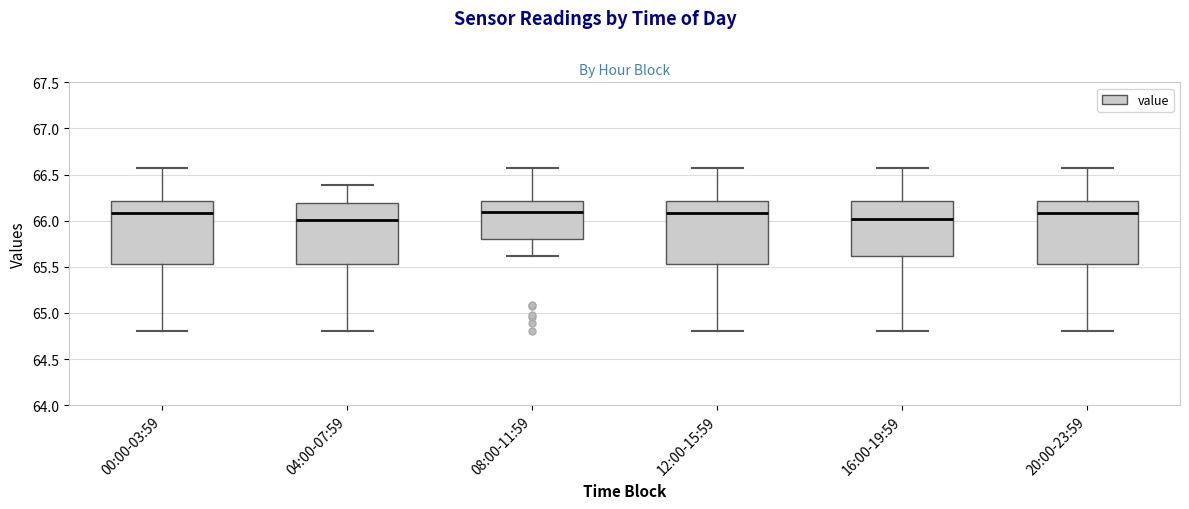

Reading left to right, transcribe this box plot: for each box, give where its median line is, the range the box spans, and where its two whiskers end, as read against the y-axis. The values are not printed on the chart, so give them approximately, as read against the axis.

00:00-03:59: median 66.10, box 65.55 to 66.20, whiskers 64.80 to 66.55
04:00-07:59: median 66.00, box 65.55 to 66.20, whiskers 64.80 to 66.40
08:00-11:59: median 66.10, box 65.80 to 66.20, whiskers 65.60 to 66.55
12:00-15:59: median 66.10, box 65.55 to 66.20, whiskers 64.80 to 66.55
16:00-19:59: median 66.00, box 65.60 to 66.20, whiskers 64.80 to 66.55
20:00-23:59: median 66.10, box 65.55 to 66.20, whiskers 64.80 to 66.55